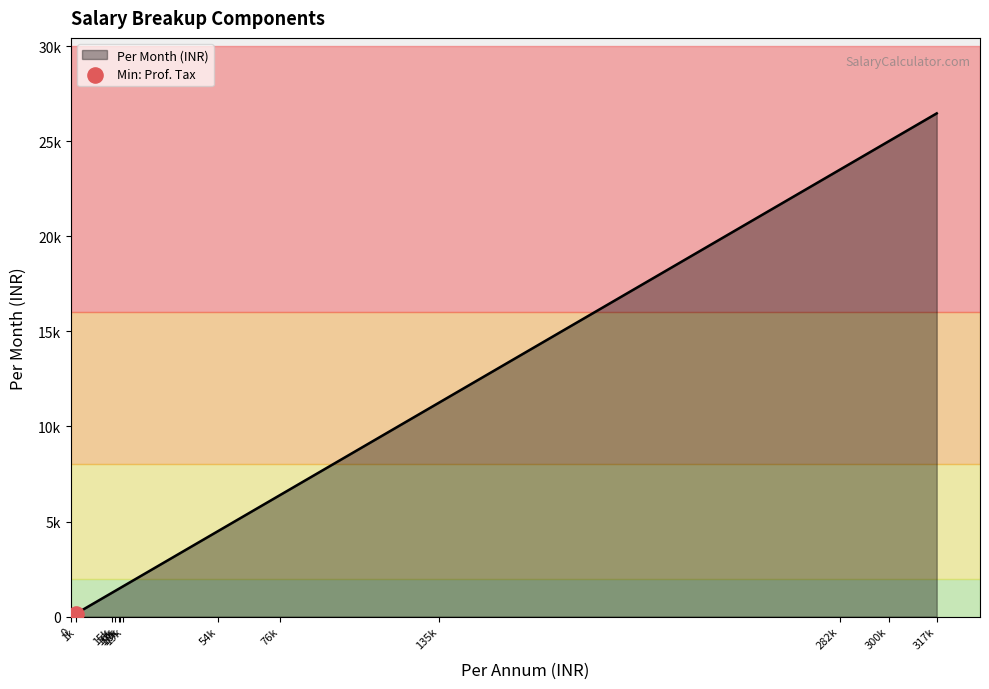

Approximately how many times larger is the value at 54000 compared to 76800?

0.7